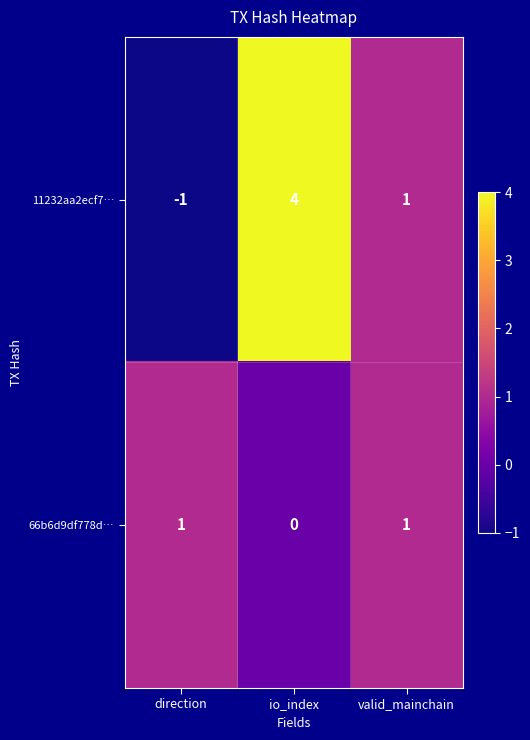

How many data points in 11232aa2ecf7… are less than 1?

1